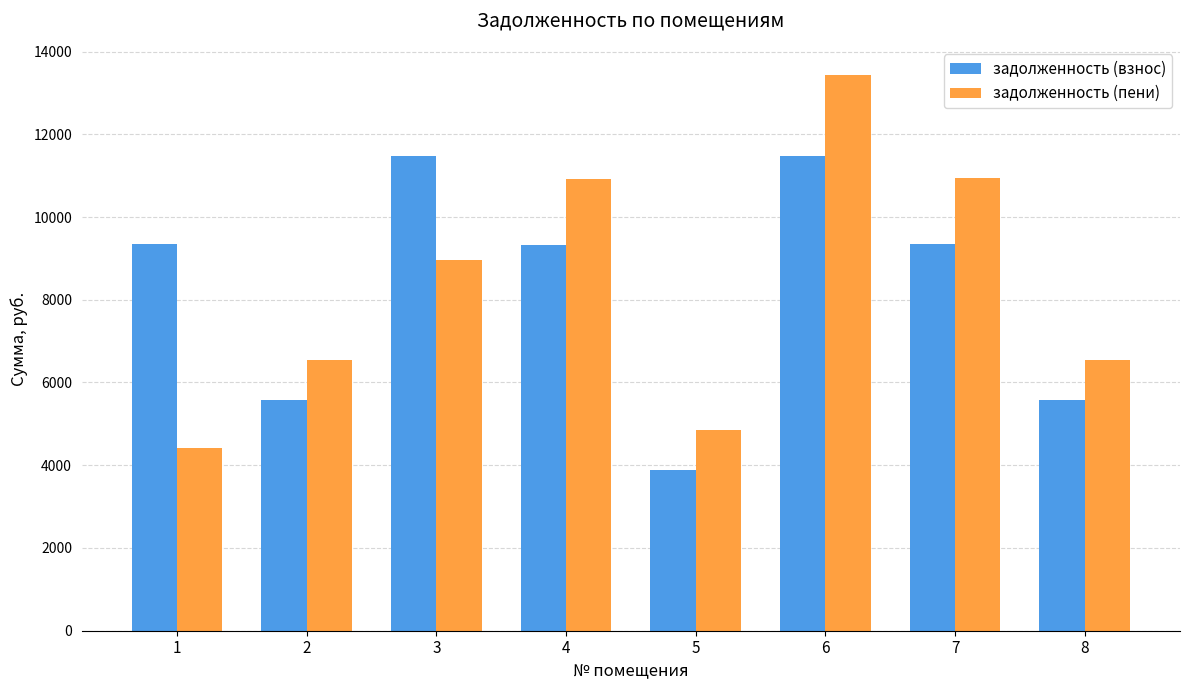

How many groups of bars are there?

8